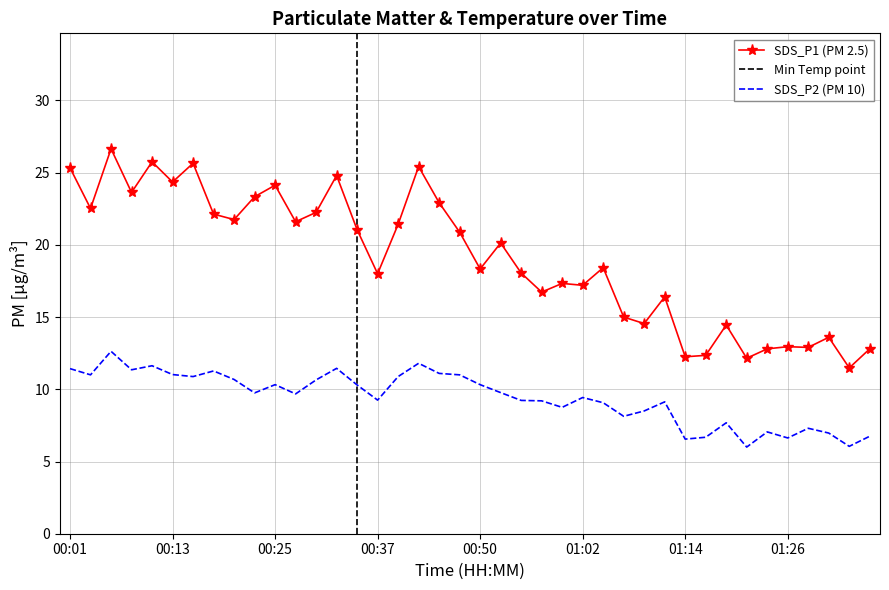

How many categories are shown in the chart?

40